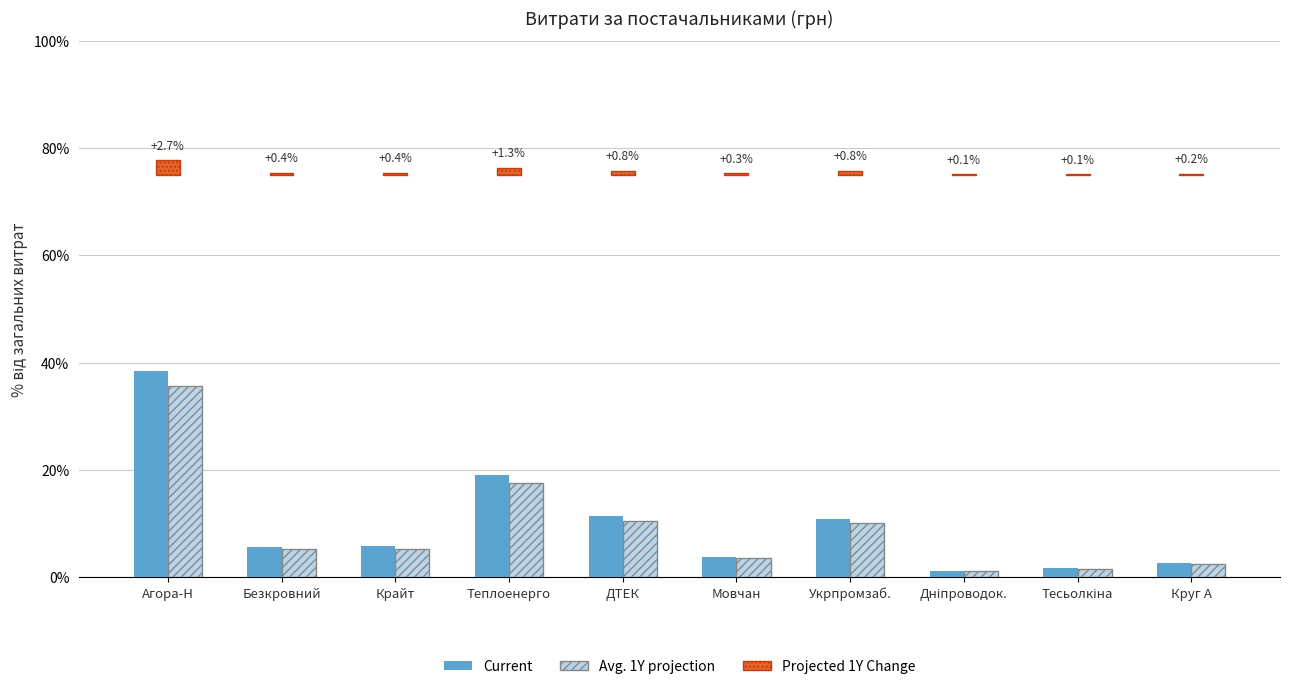

Reading left to right, what are all the values shown in this chart?

Current: 38.4	5.6	5.7	19.0	11.3	3.8	10.8	1.2	1.6	2.6
Avg. 1Y projection: 35.7	5.2	5.3	17.6	10.5	3.5	10.0	1.2	1.5	2.4
Projected 1Y Change: 2.7	0.4	0.4	1.3	0.8	0.3	0.8	0.1	0.1	0.2